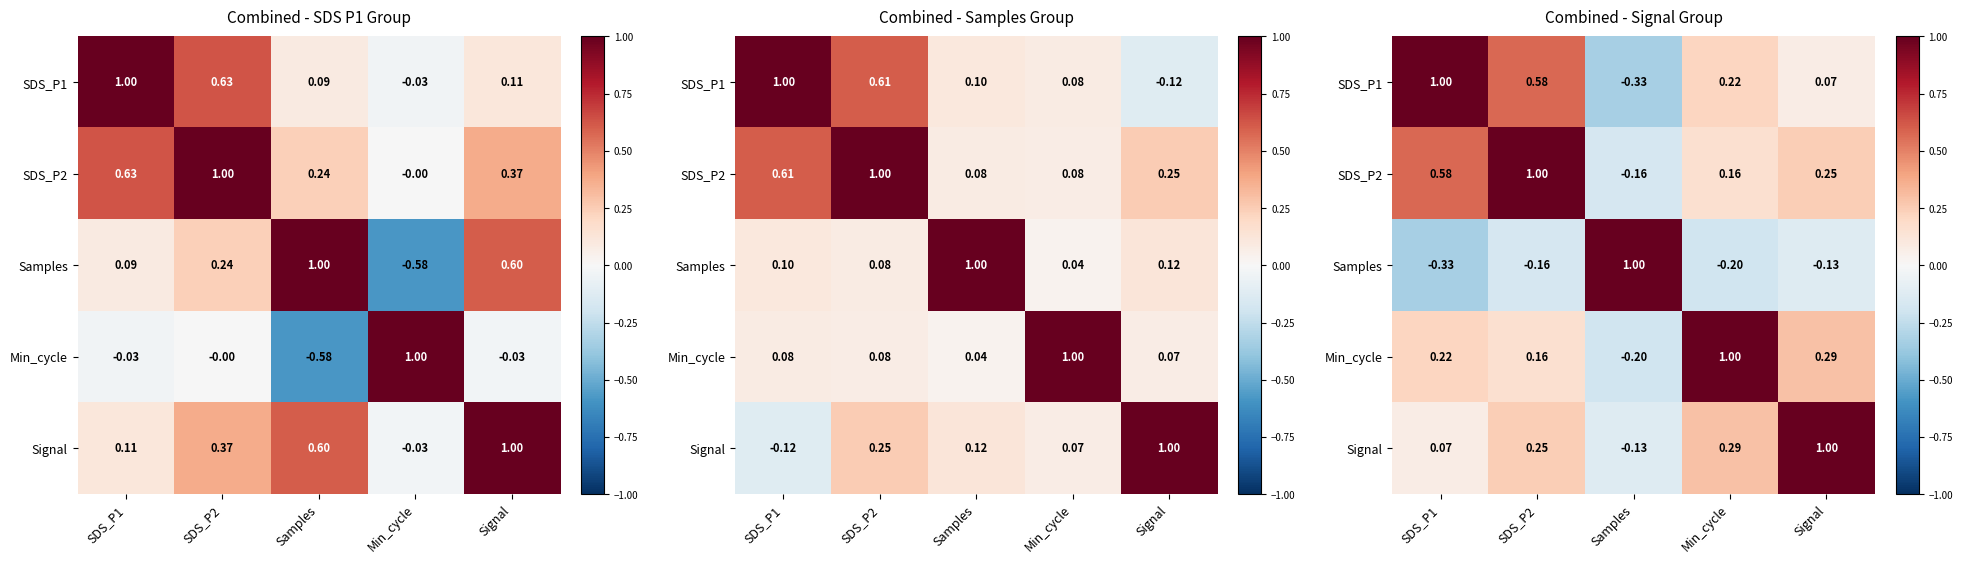

Which series has the largest total across all categories?

SDS_P2